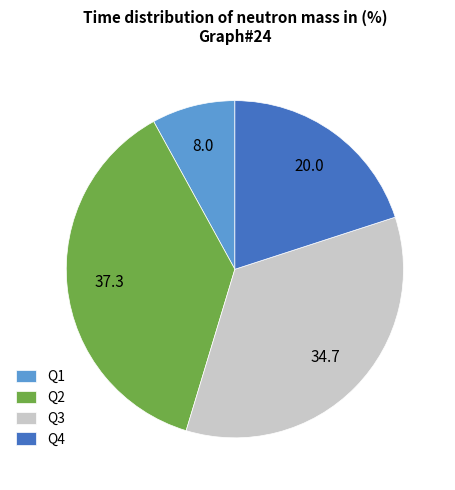

Which slice is the largest?

Q2